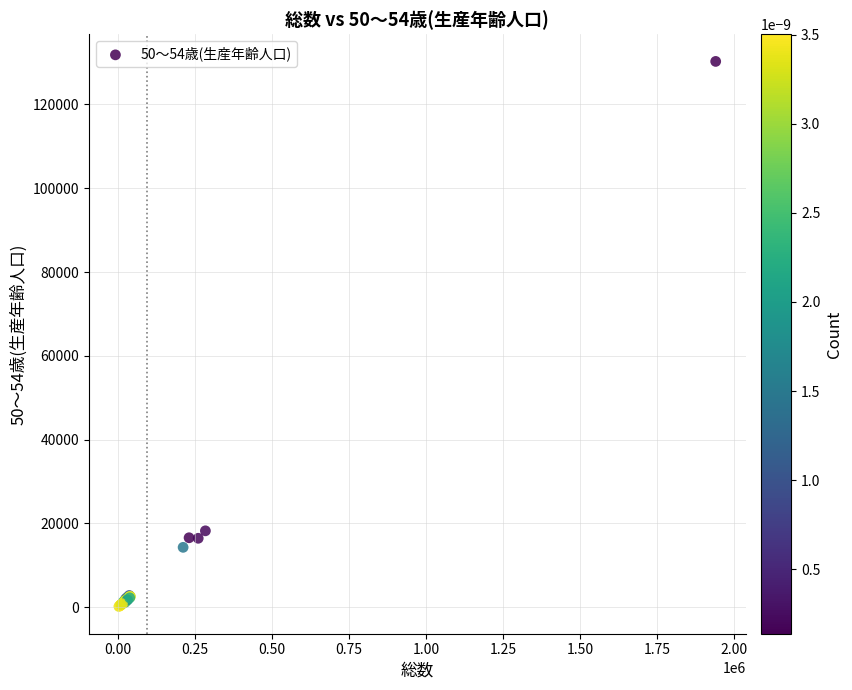

What Y value in the scatter plot is closest to 65216?

18206